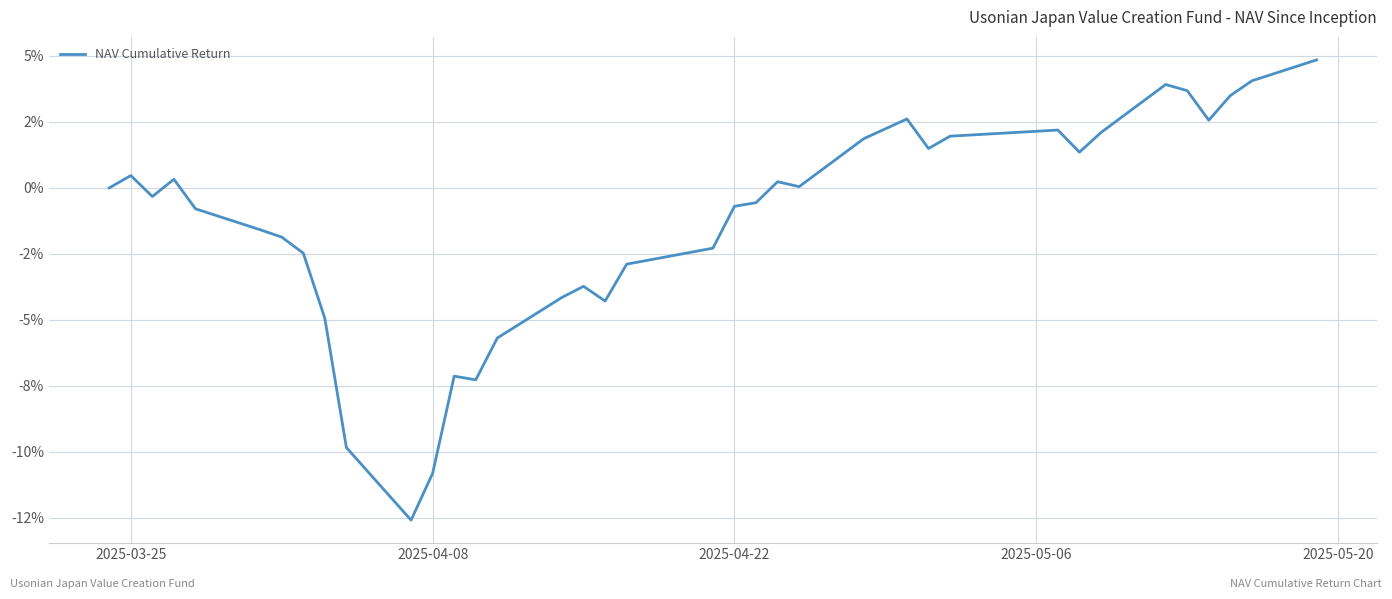

Where is the first local maximum?

2025-03-25